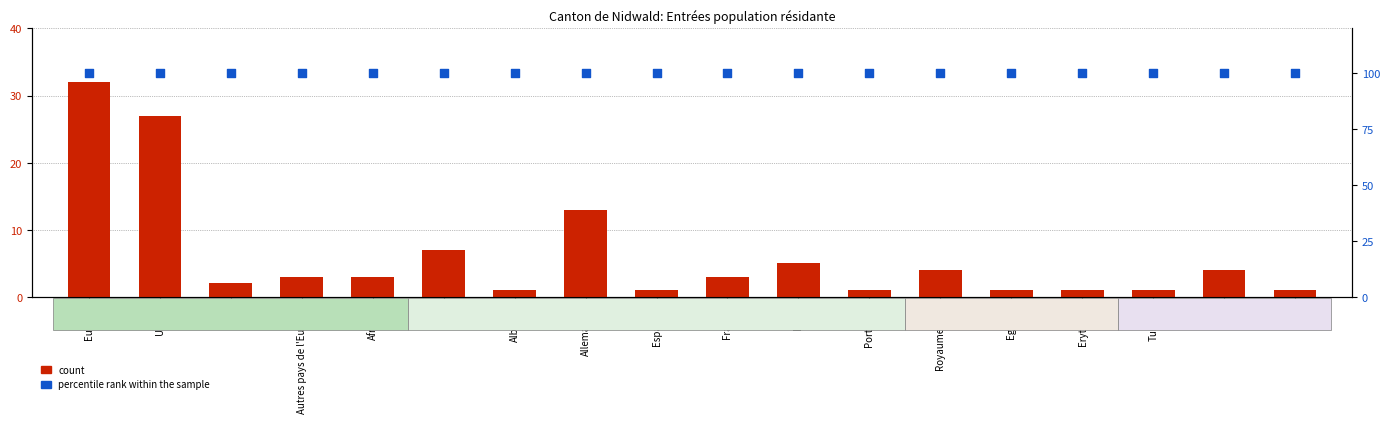

What are all the series names shown in the legend?

count, percentile rank within the sample